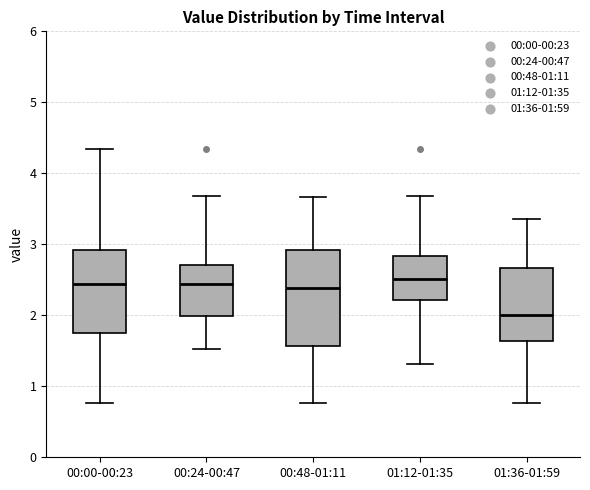

Reading left to right, read every box against the y-axis: the position of its median line, the range the box covers, and the ends of its whiskers. The values are not printed on the chart, so give them approximately, as read against the axis.

00:00-00:23: median 2.4, box 1.7 to 2.9, whiskers 0.8 to 4.3
00:24-00:47: median 2.4, box 2.0 to 2.7, whiskers 1.5 to 3.7
00:48-01:11: median 2.4, box 1.6 to 2.9, whiskers 0.8 to 3.7
01:12-01:35: median 2.5, box 2.2 to 2.8, whiskers 1.3 to 3.7
01:36-01:59: median 2.0, box 1.6 to 2.7, whiskers 0.8 to 3.4